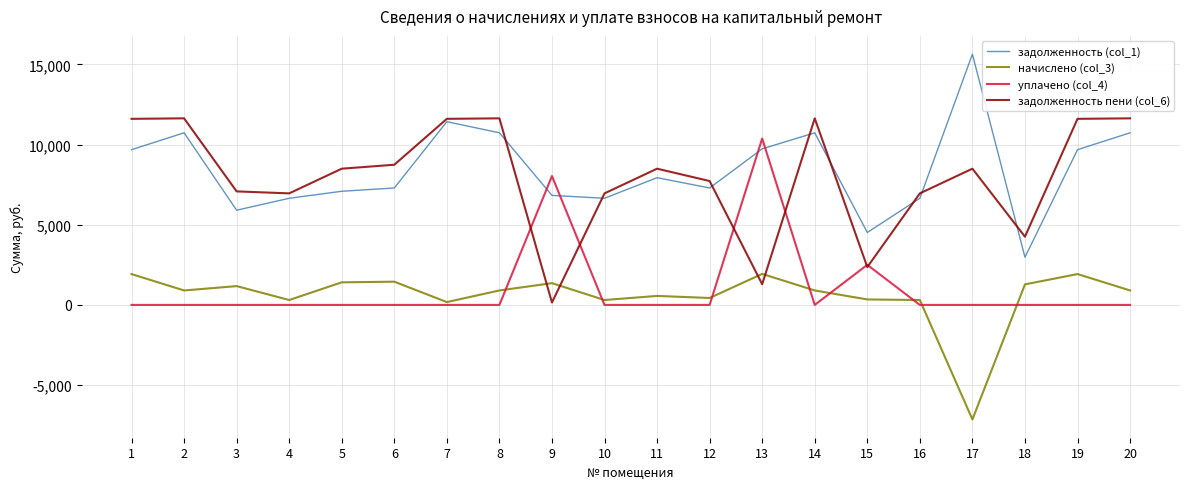

What is the spread (max minus min) of values at 20?

11636.0